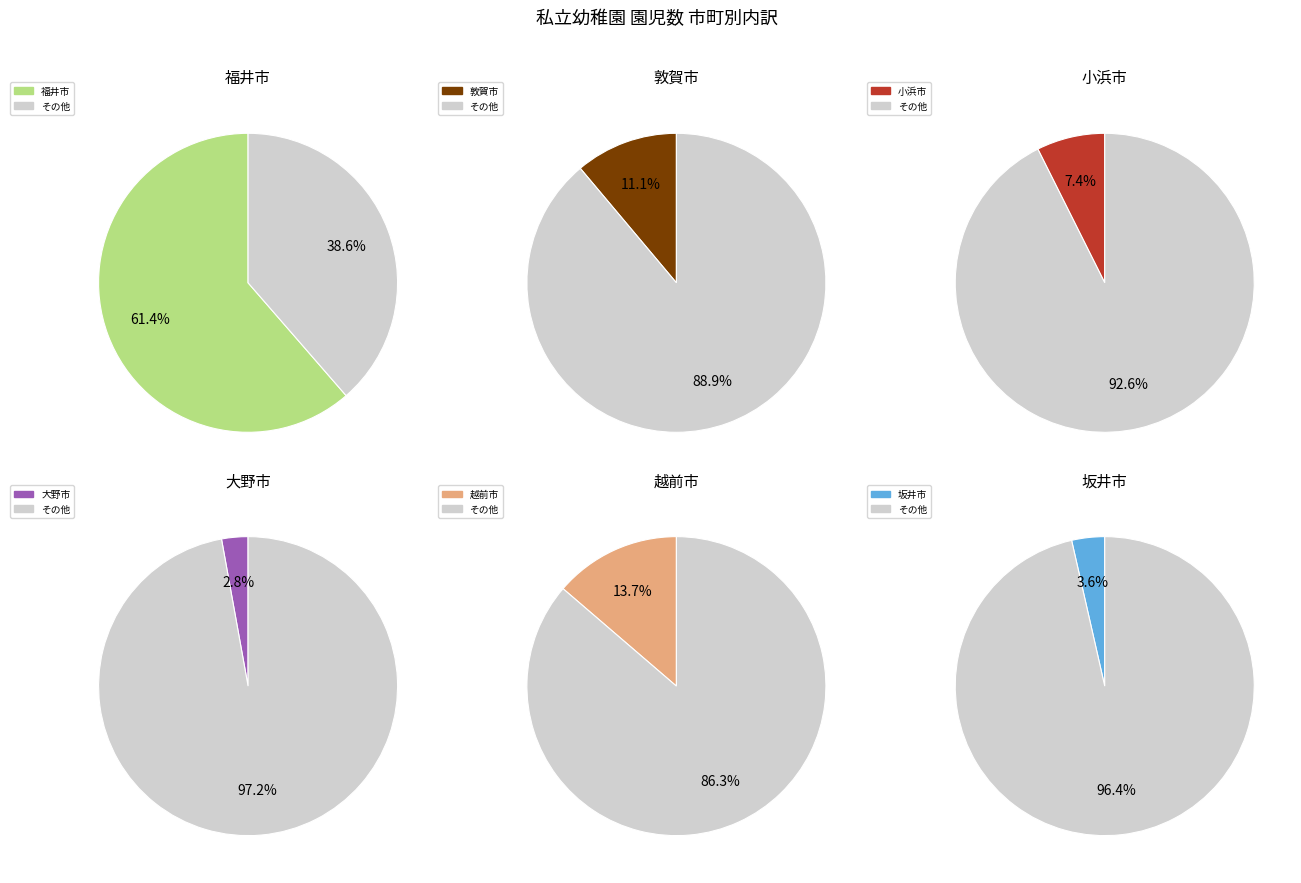

To the nearest percent, what is the combined percentage of 越前市 and 坂井市?

17%